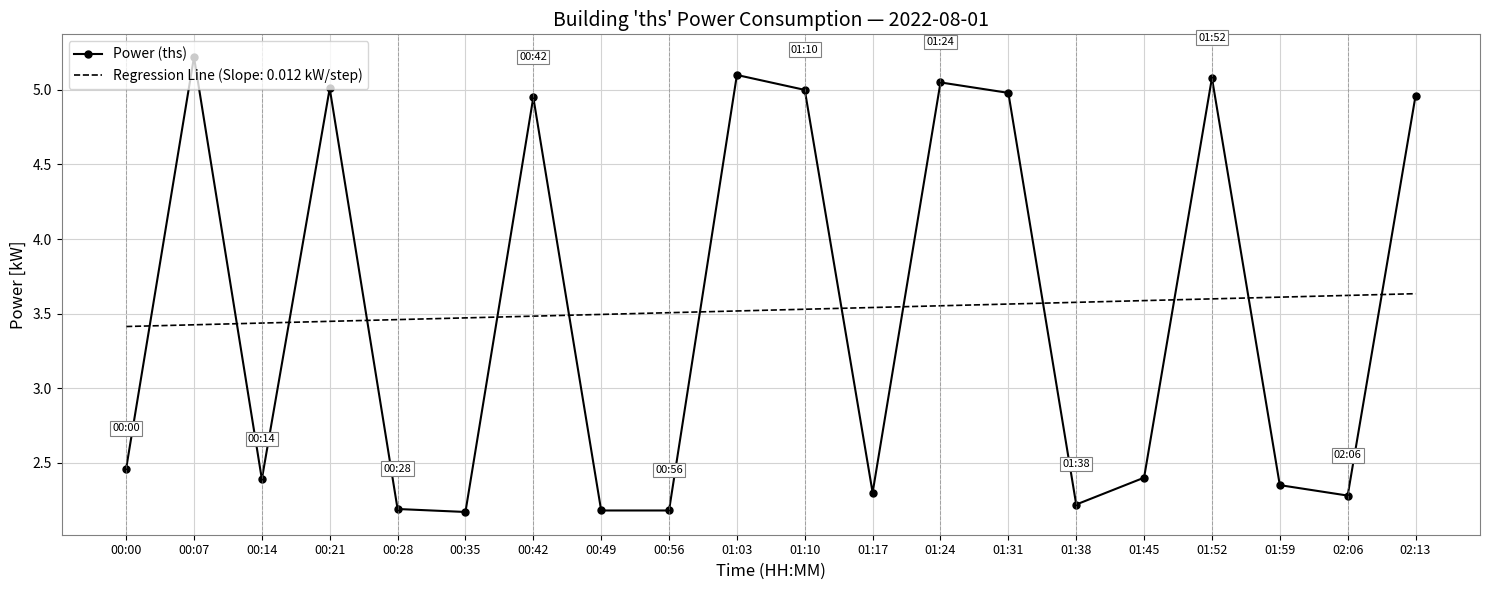

Count the number of data series in this chart.

2